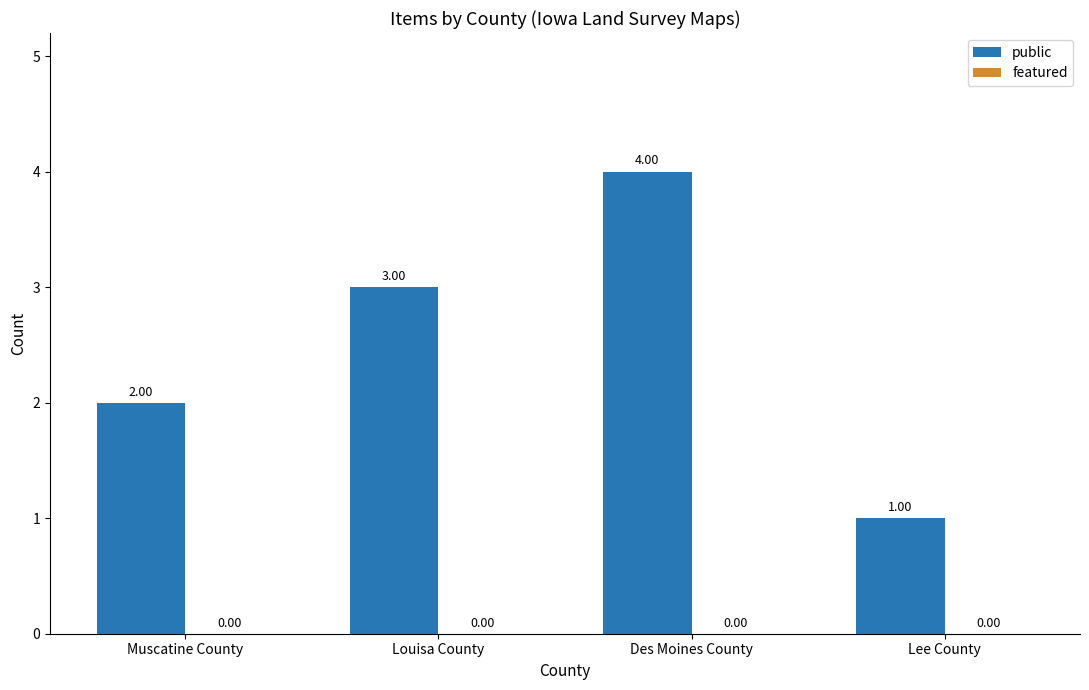

List the labels in order of value, smallest first.

Lee County, Muscatine County, Louisa County, Des Moines County